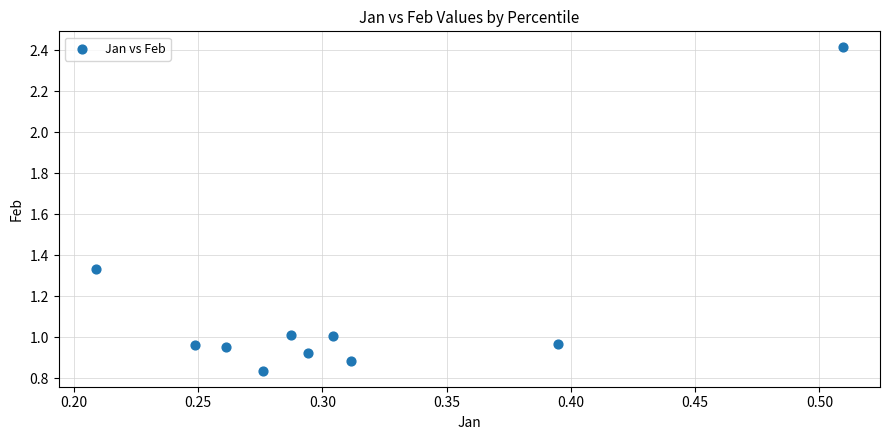

What is the average Y value?

1.1